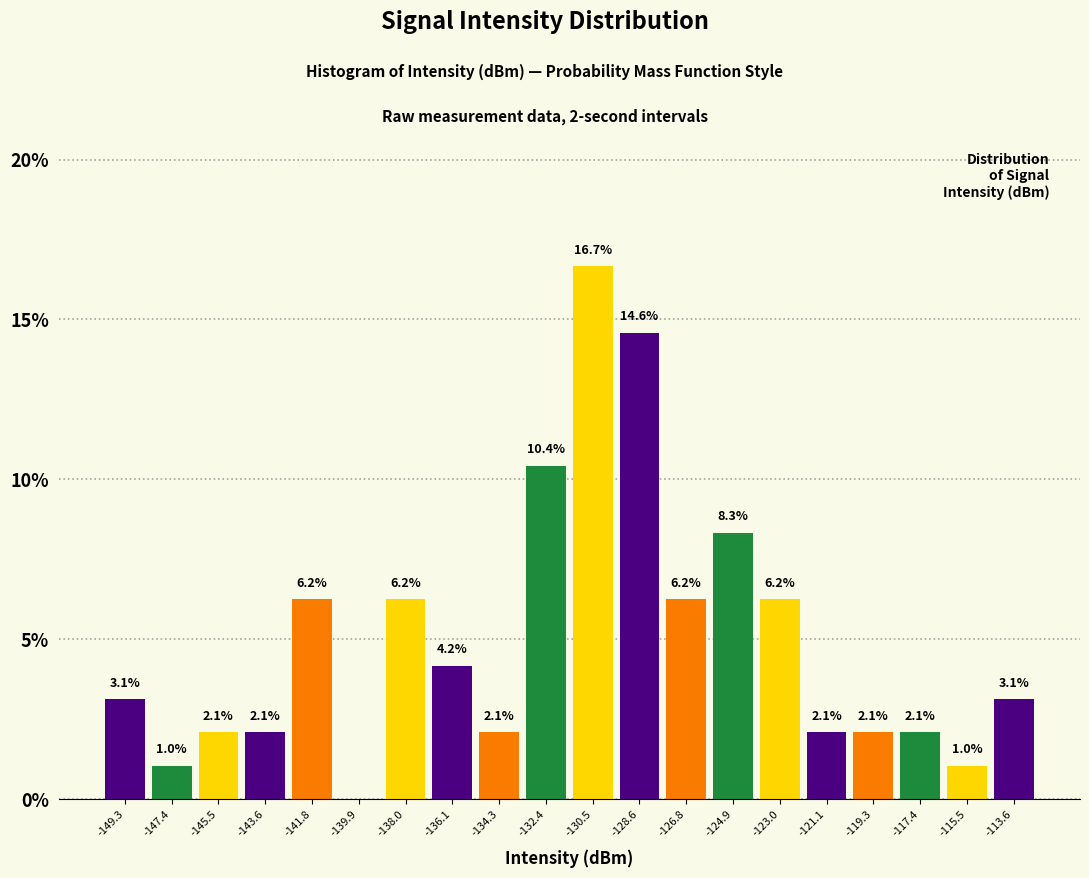

Over which range of the x-axis is the bar tallest?

-131.4 to -129.6